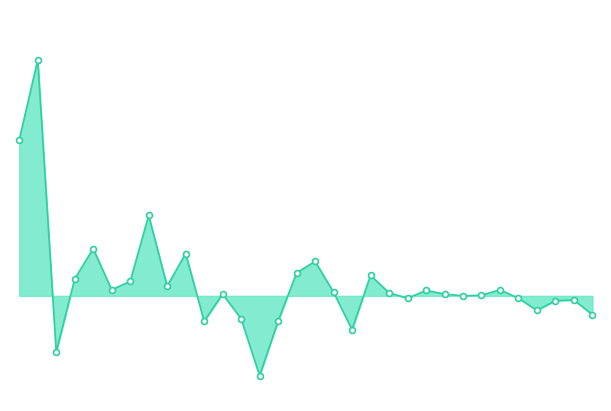

Does the chart have visible grid lines?

No